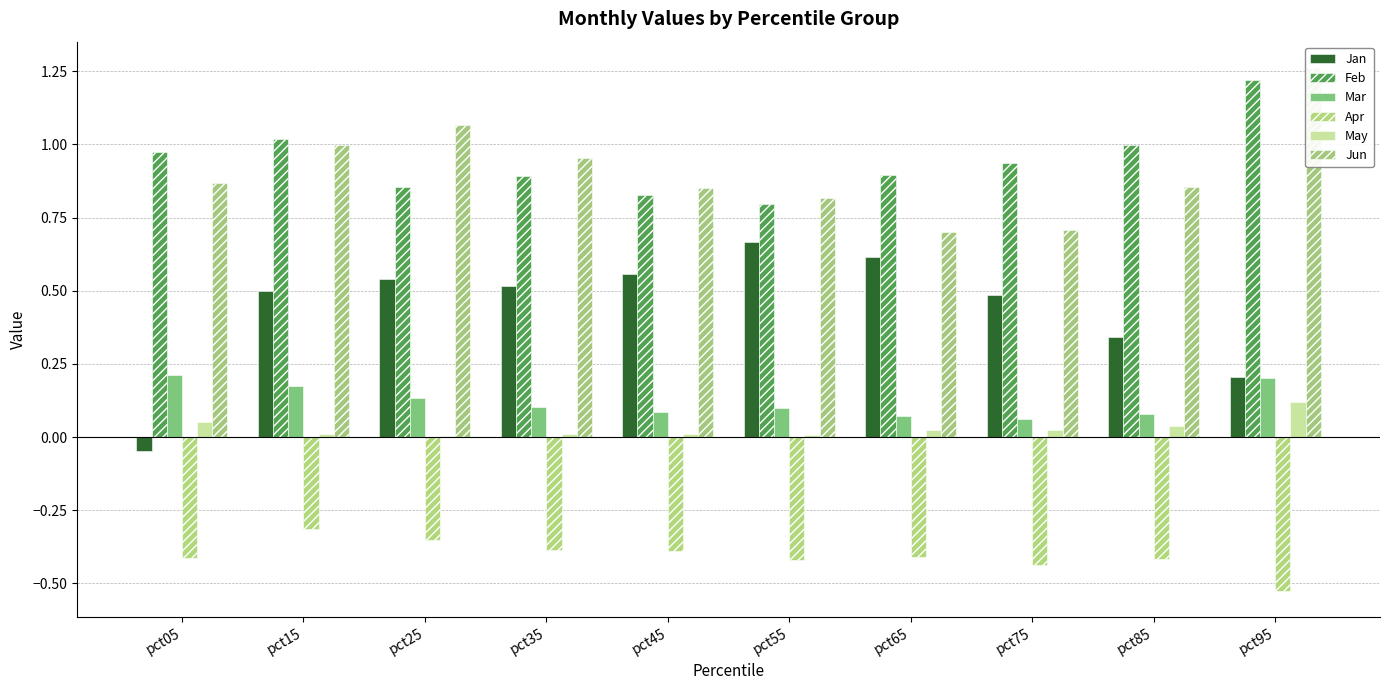

Which label corresponds to the largest value in the chart?

pct95